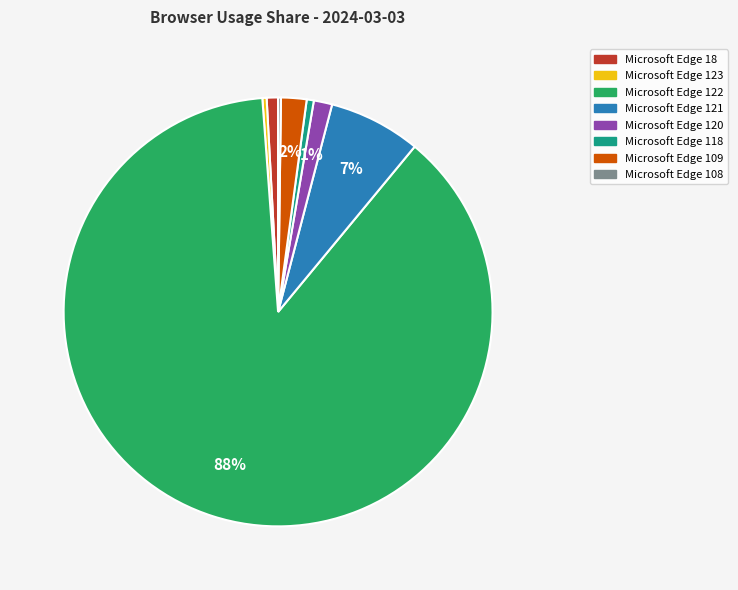

What percentage is the Microsoft Edge 118 slice, to the nearest percent?

1%